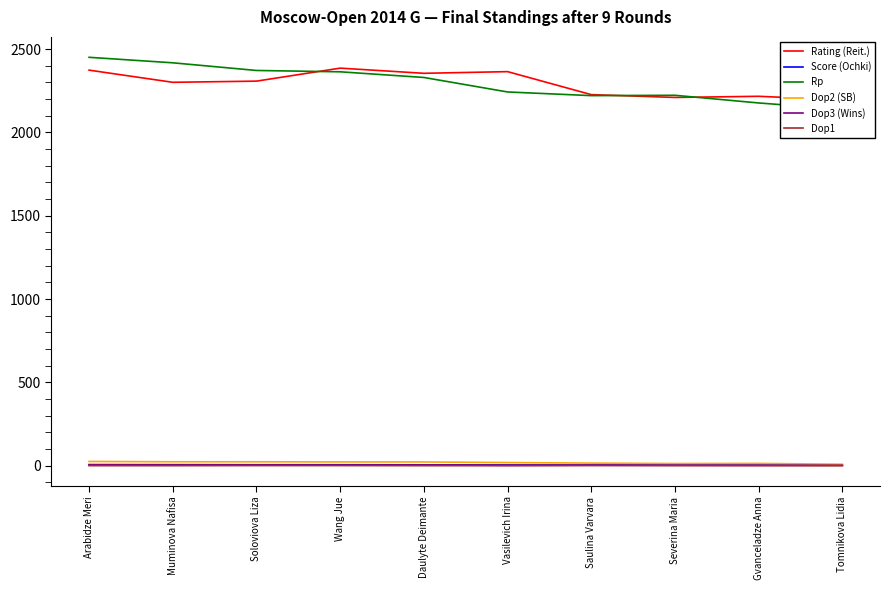

The value of Dop2 (SB) at Muminova Nafisa is 23.5. True or false?

True